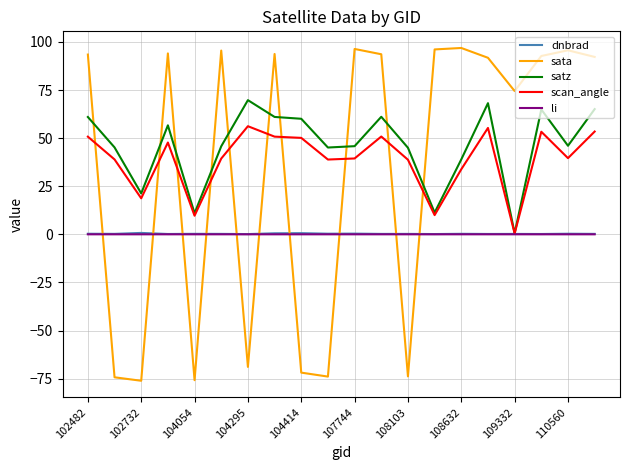

How many times do sata and dnbrad cross each other?

10